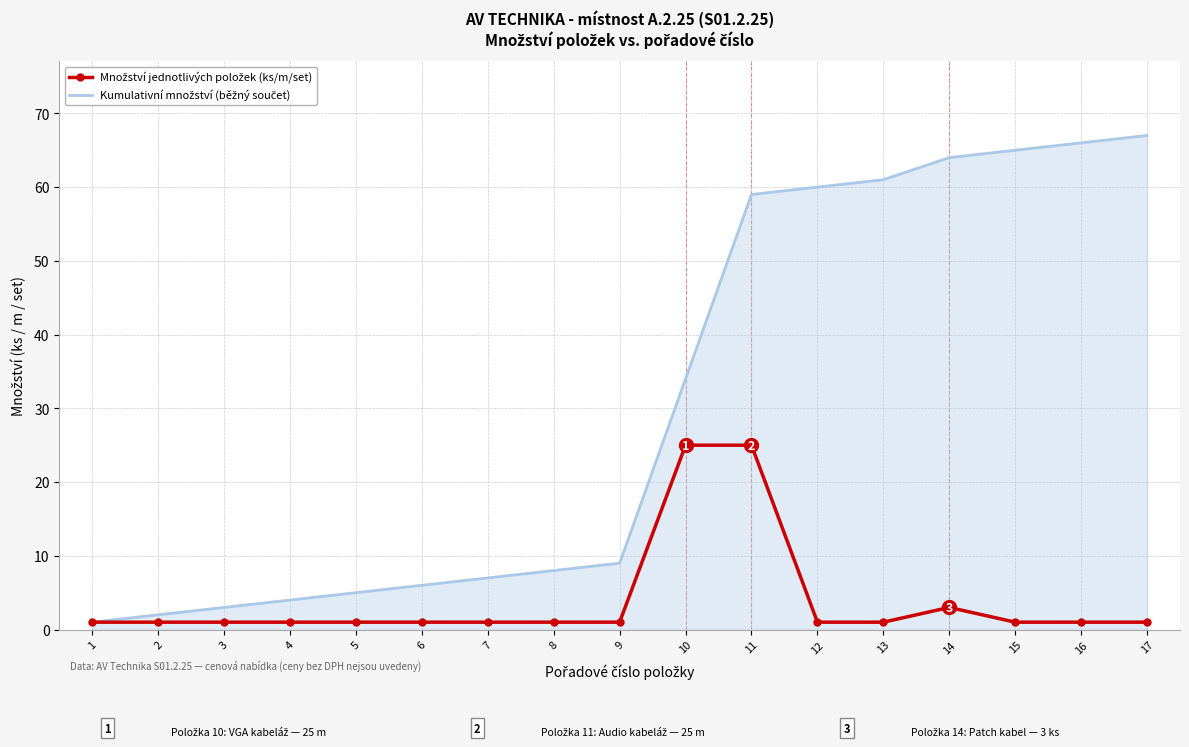

At which category is the sum across all series the highest?

11